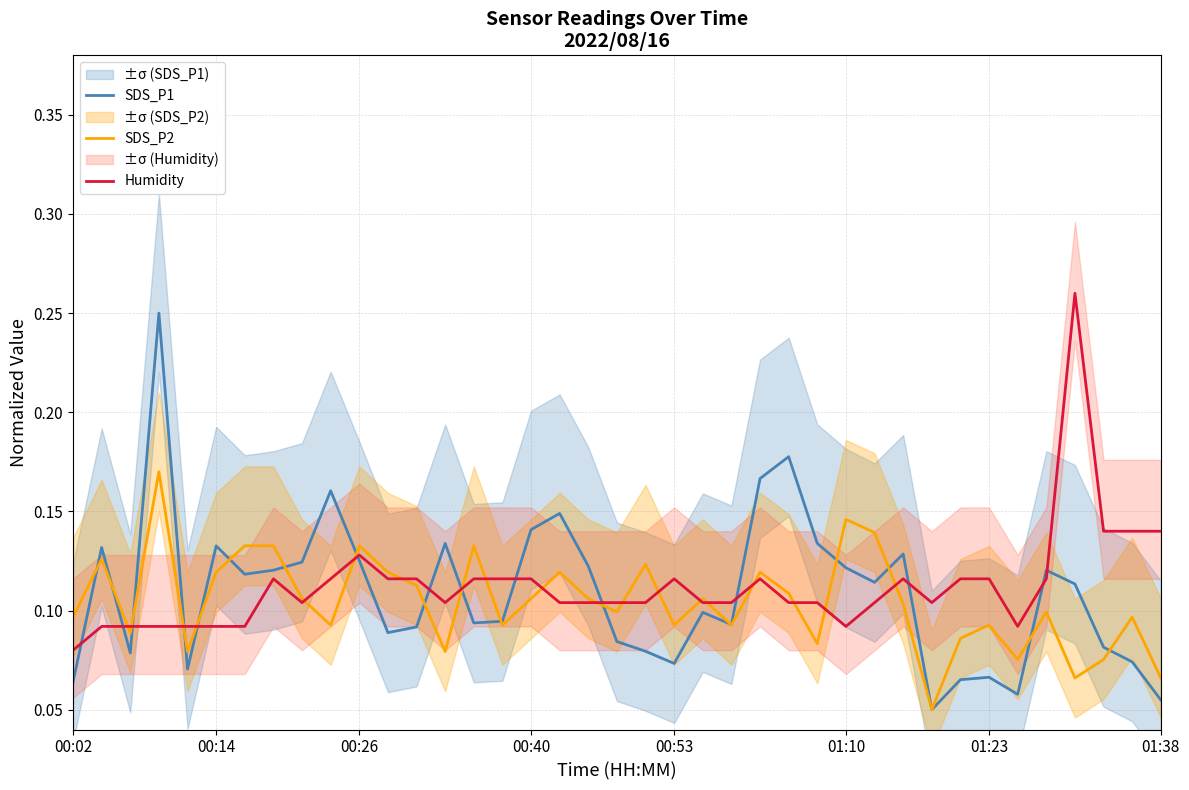

What is the label of the 15th point from the left?

14